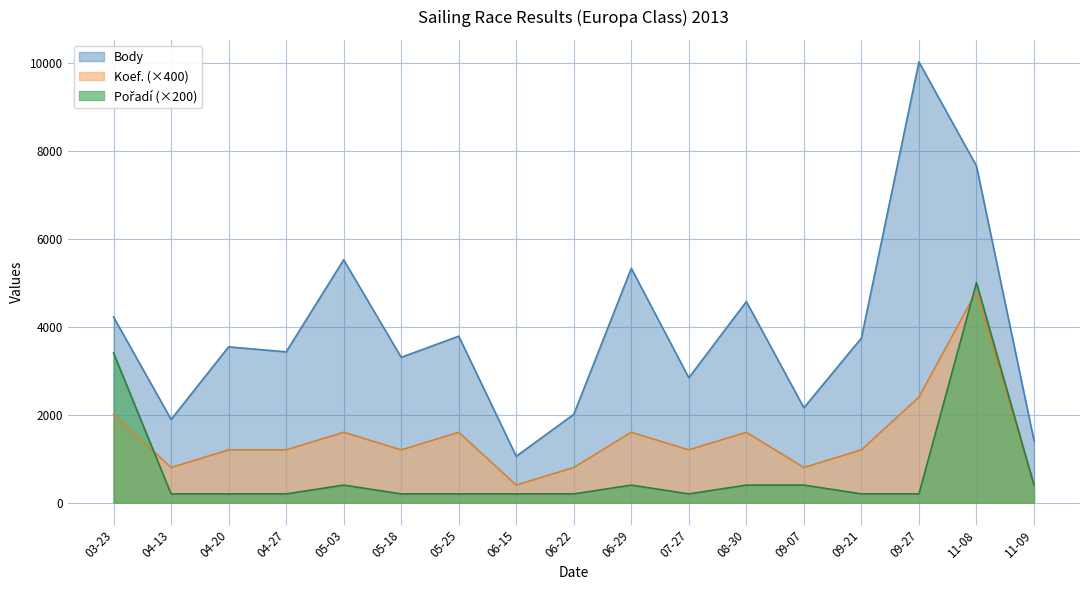

Which label corresponds to the largest value in the chart?

09-27